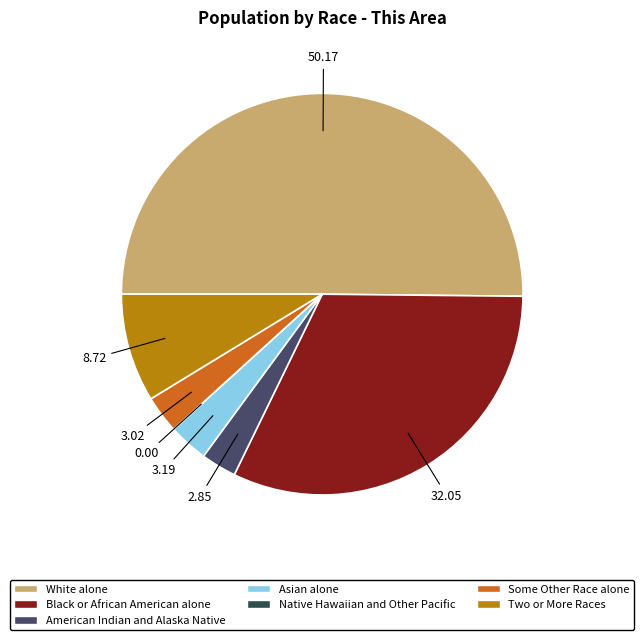

To the nearest percent, what is the difference between the Native Hawaiian and Other Pacific and American Indian and Alaska Native slice percentages?

3%